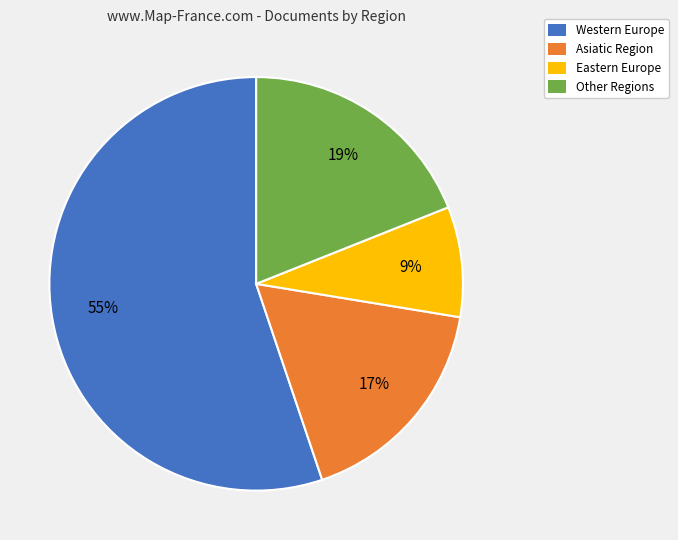

Which slice is the largest?

Western Europe